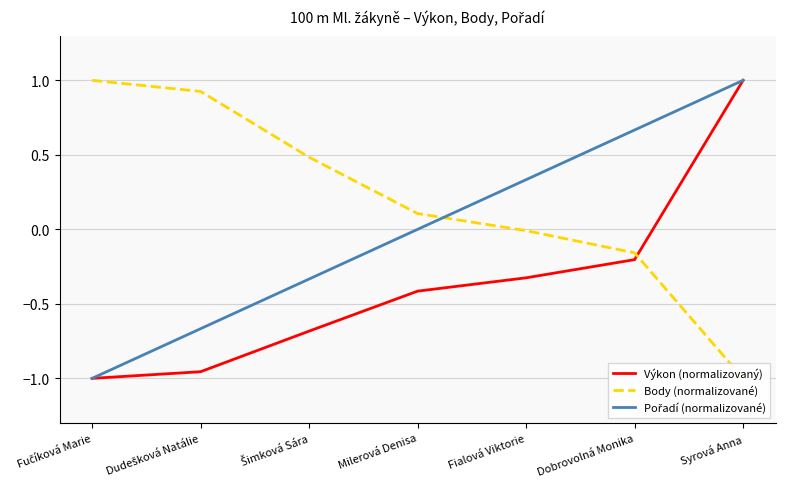

At which label is Pořadí (normalizované) closest to 0?

Milerová Denisa